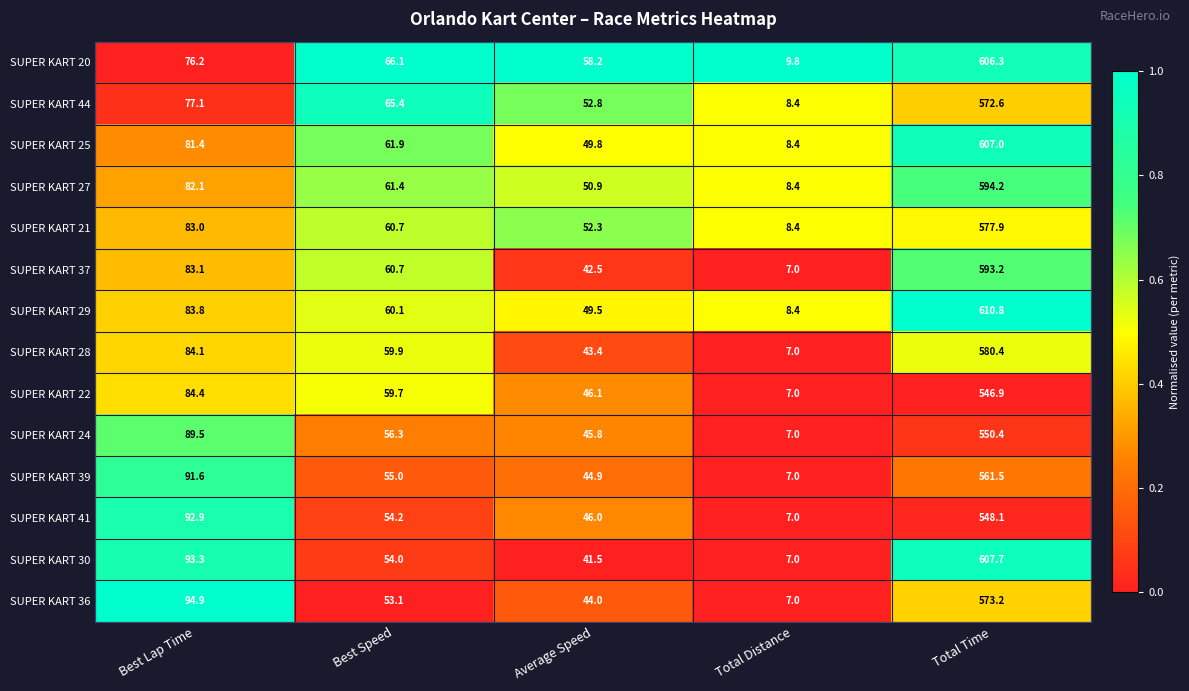

What is the total value across all series at Total Time?

8130.2